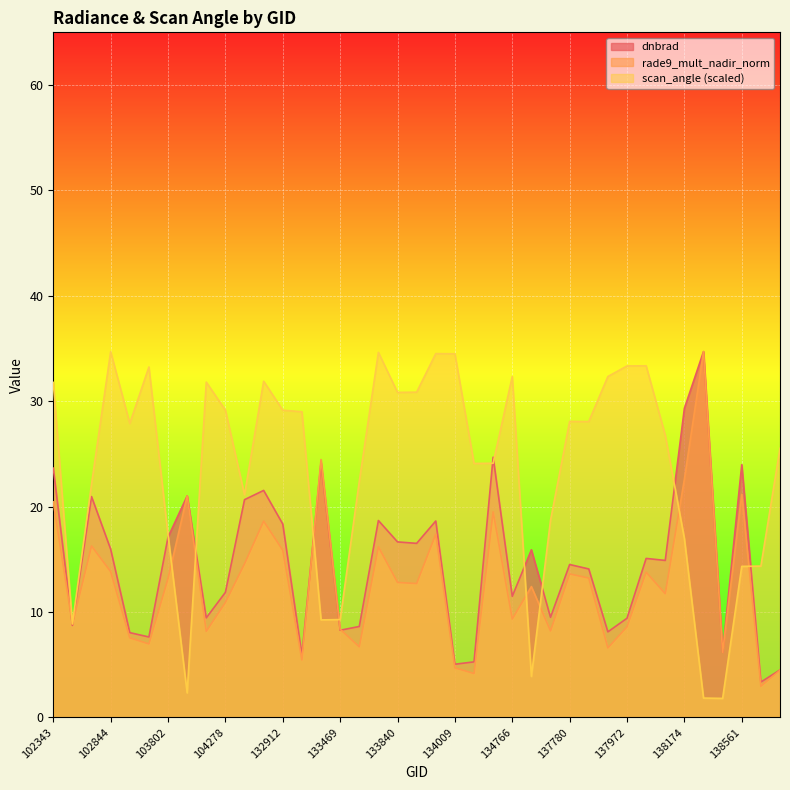

Rank the series by their average value, from lowest to highest.

rade9_mult_nadir_norm, dnbrad, scan_angle (scaled)